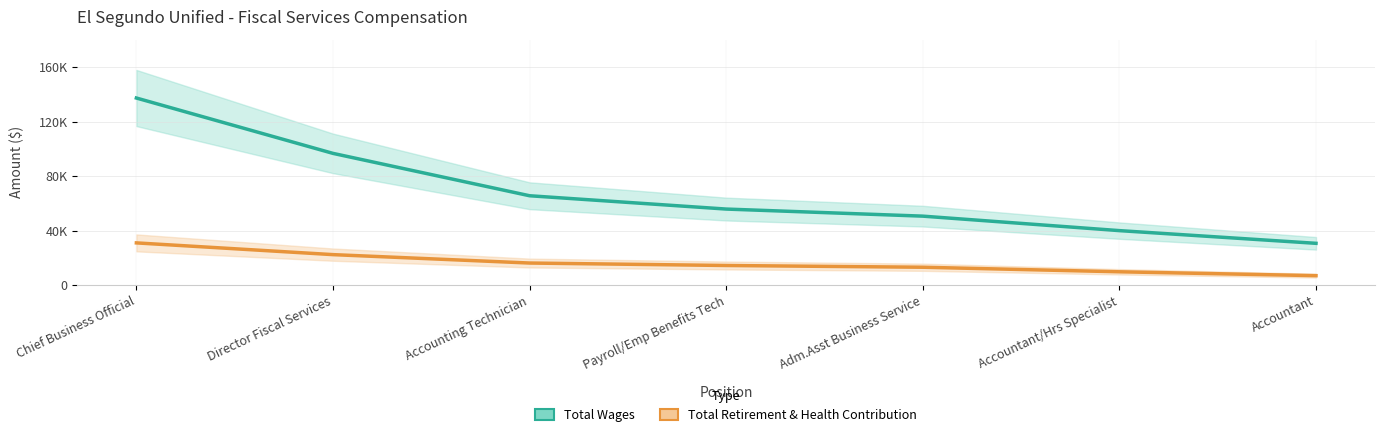

What is the sum of all Total Retirement & Health Contribution values?

114104.0